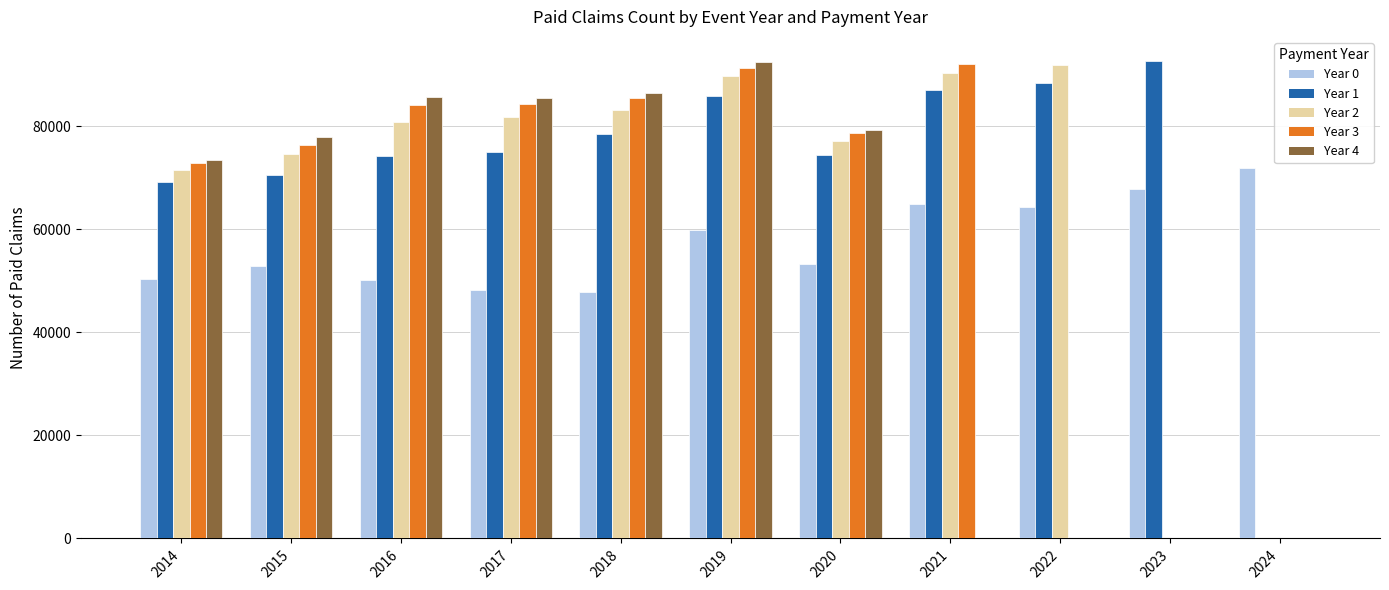

How many data points in Year 3 are above 78644?

6